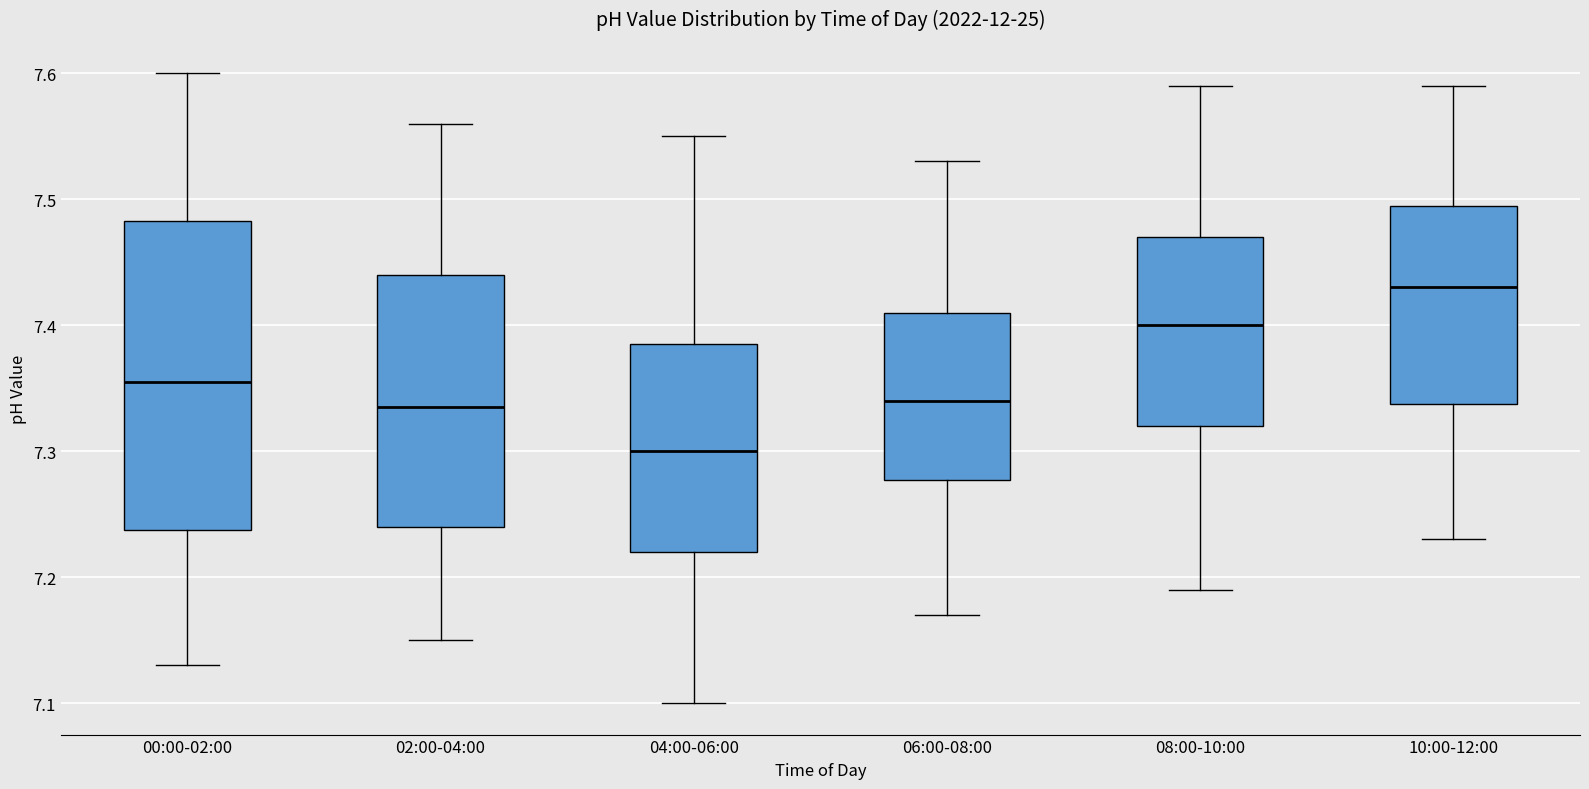

Which box has the lowest median line?

04:00-06:00